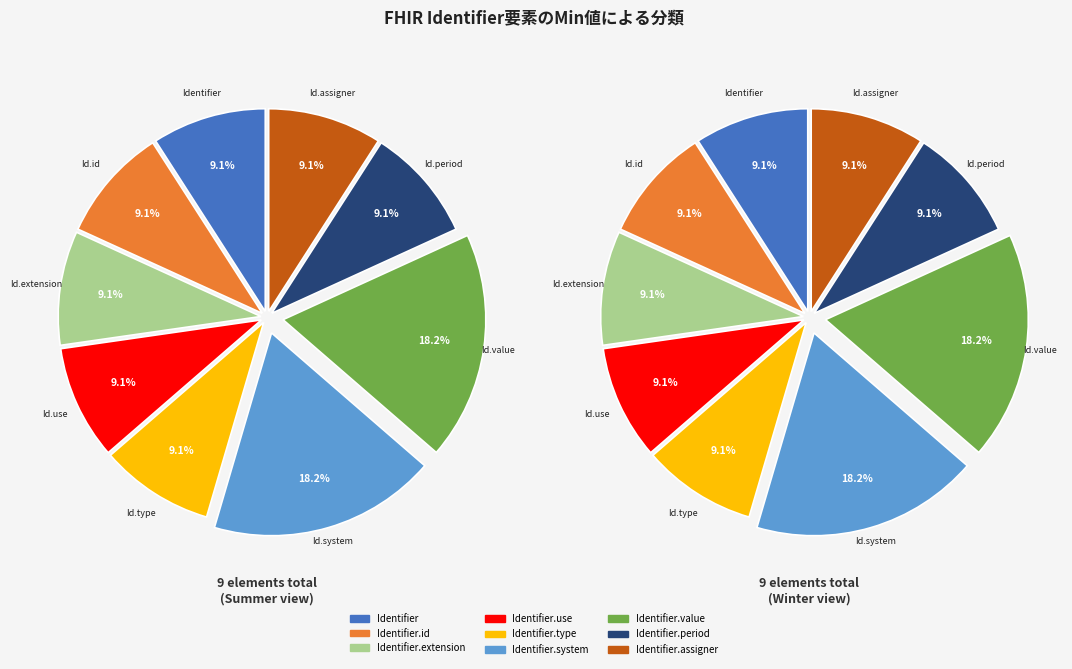

True or false: Identifier.use accounts for 1% of the total.

False